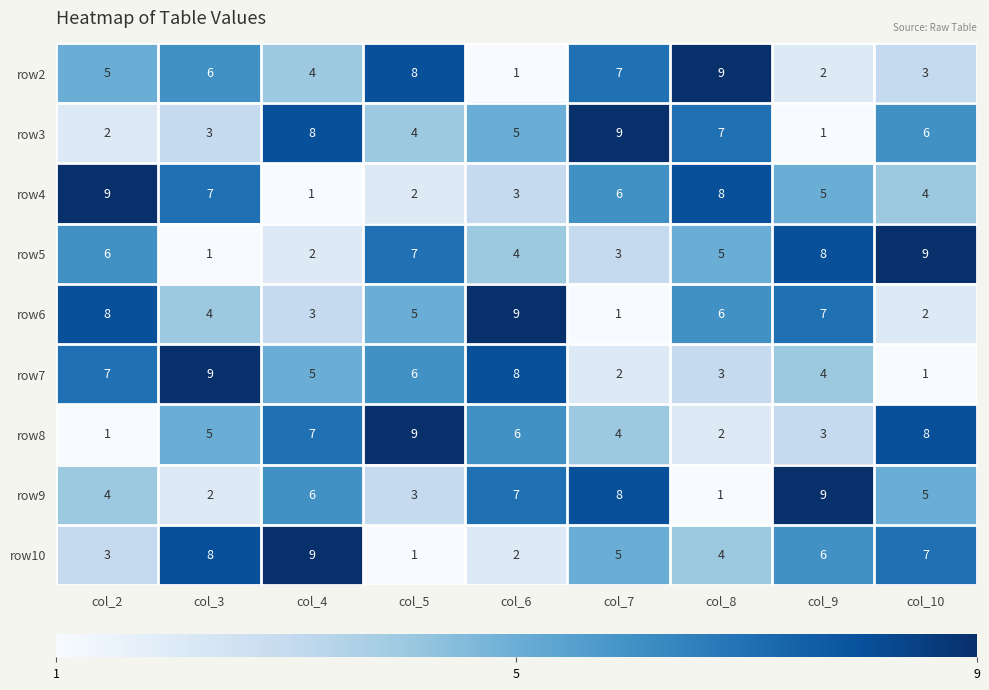

Is it true that row10 equals 3 at col_2?

True